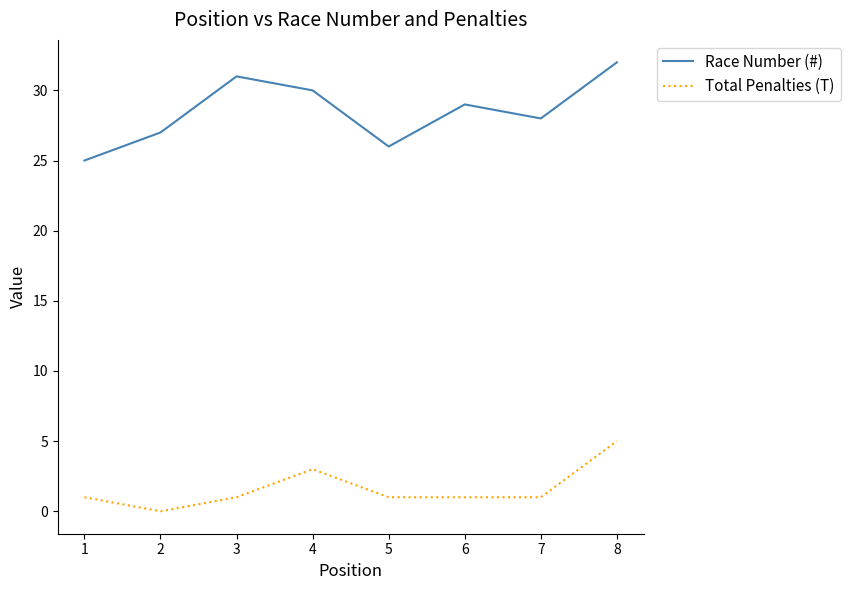

How many Race Number (#) values are between 27 and 31?

5